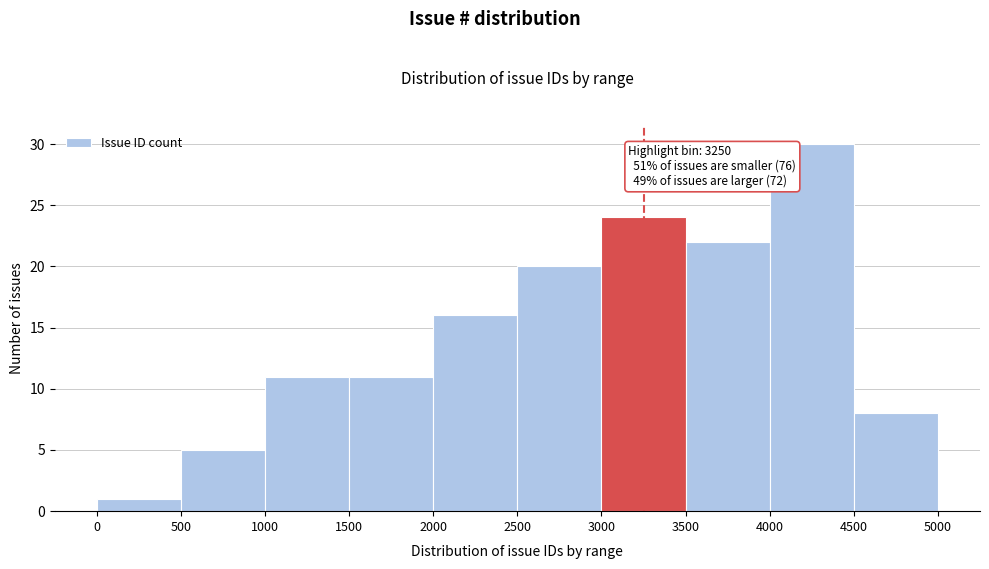

Which range on the x-axis has the tallest bar?

4000 to 4500